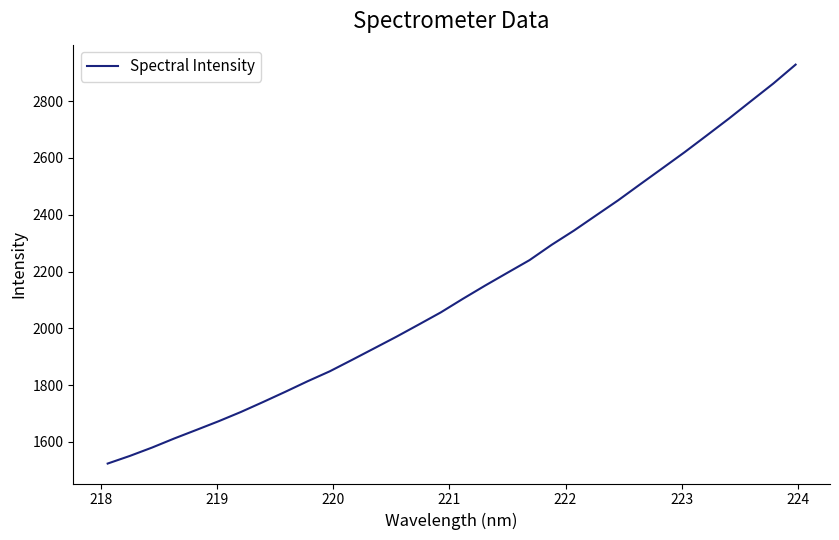

What is the difference between the maximum and minimum values?

1405.3